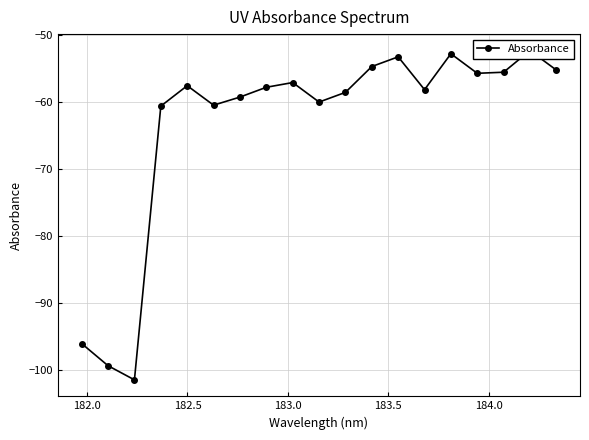

How many interior local peaks (higher than both neighbors) does the data have?

5